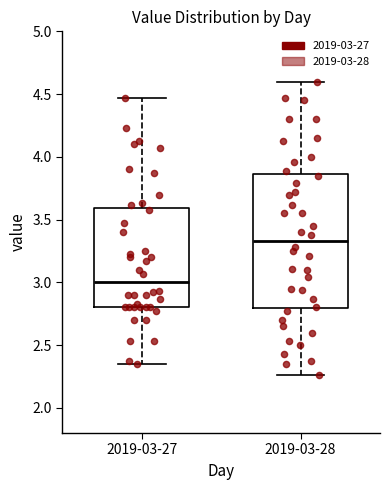

Which box's median line is the highest?

2019-03-28